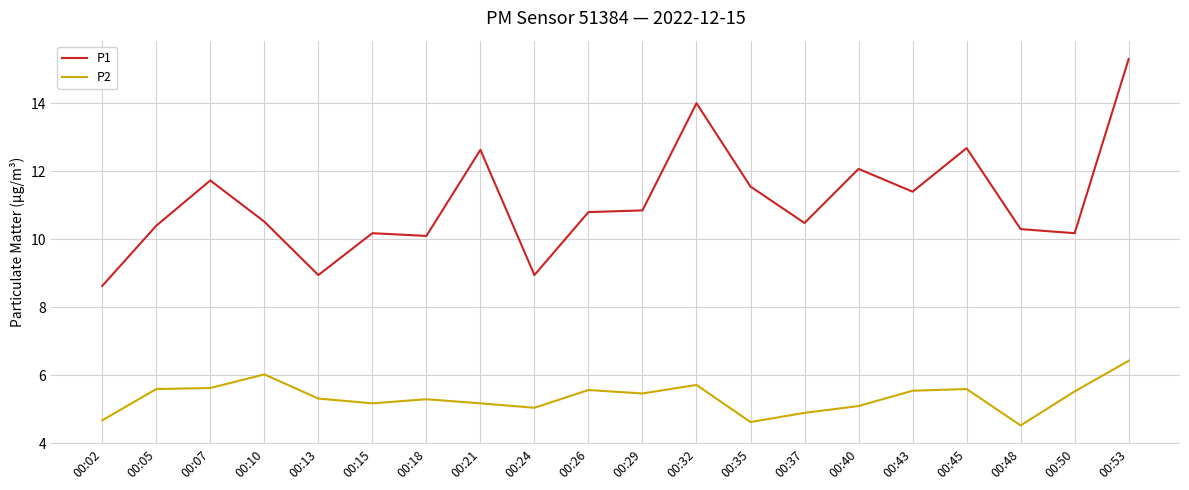

Is the value of P2 at 00:24 greater than the value of P1 at 00:50?

No